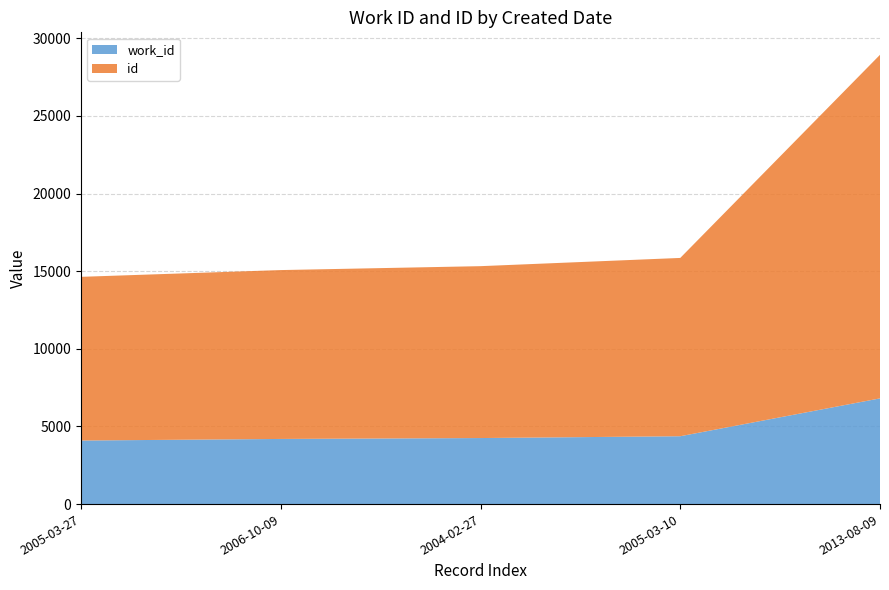

Reading left to right, extract all data points from this chart.

work_id: 4093	4195	4253	4370	6808
id: 10542	10875	11069	11482	22125